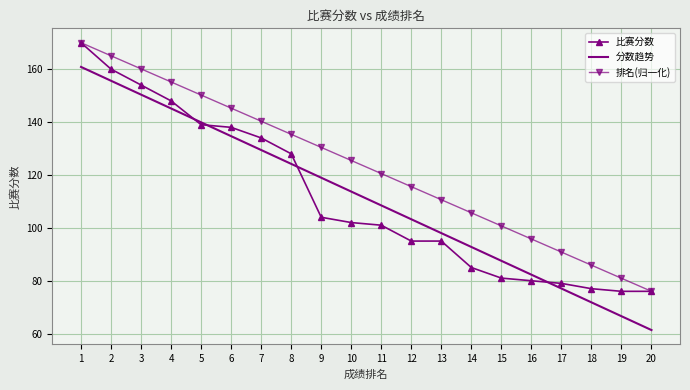

Rank the series at 19 from lowest to highest value.

分数趋势, 比赛分数, 排名(归一化)